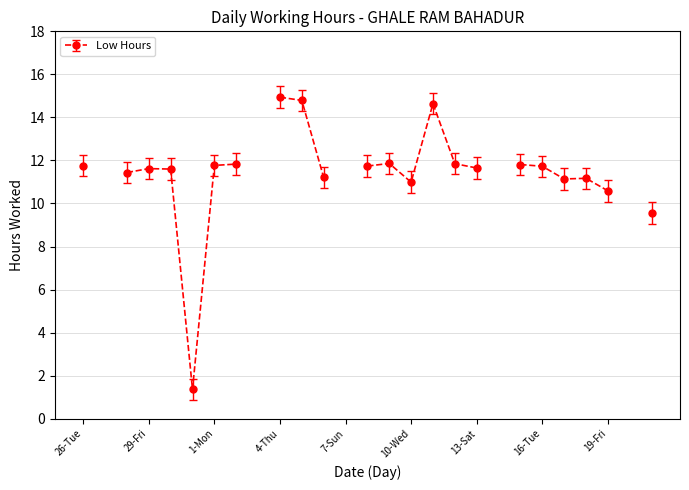

Where is the data nearest to the value 7?

21-Sun